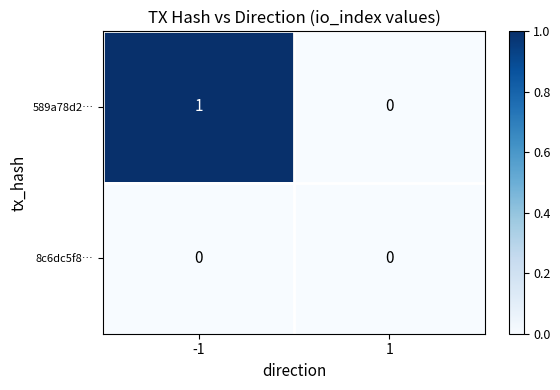

Which series has the largest range (max minus min)?

589a78d2…